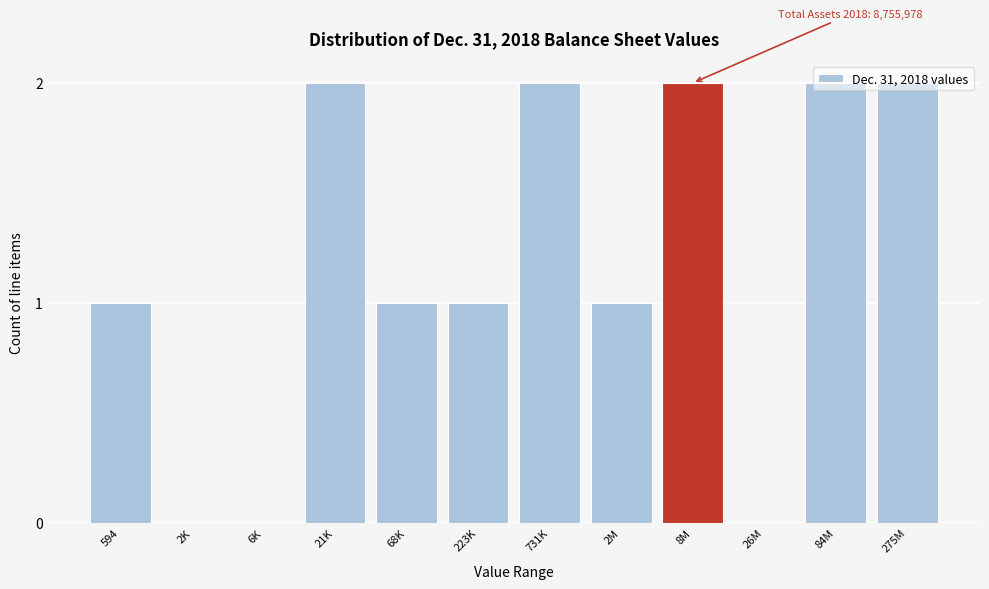

What is the change in value from 2K to 275M?

+2